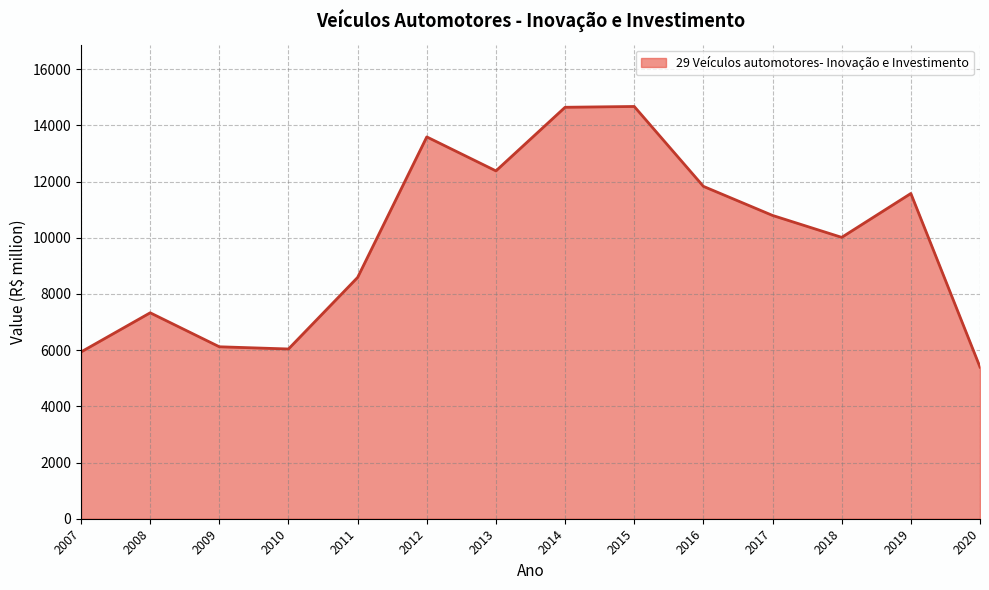

What is the maximum value shown in the chart?

14670.9